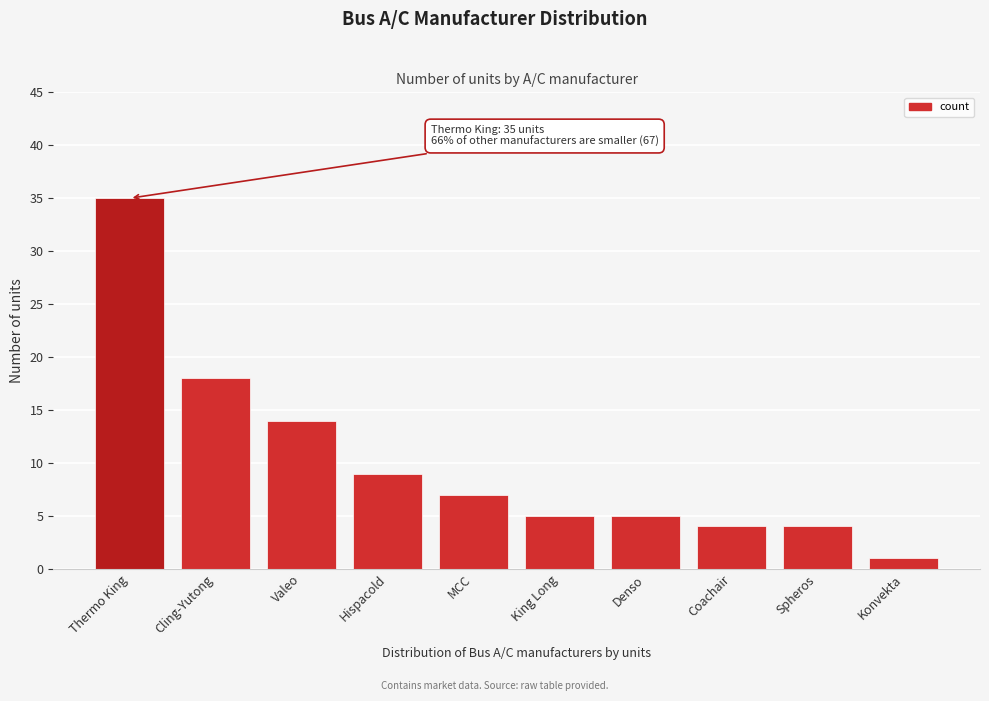

Reading left to right, what are all the values shown in this chart?

Thermo King=35	Cling-Yutong=18	Valeo=14	Hispacold=9	MCC=7	King Long=5	Denso=5	Coachair=4	Spheros=4	Konvekta=1